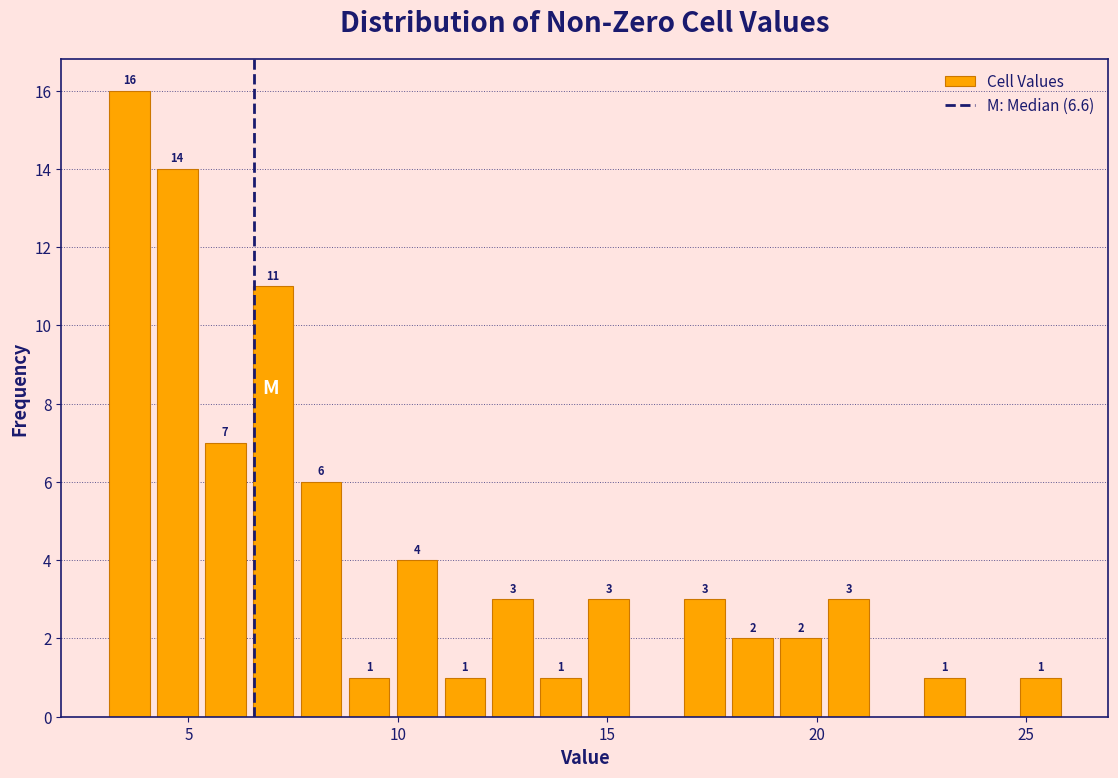

Around what value on the x-axis is the tallest bar? Give the approximate position of its centre, as read against the axis.

3.5